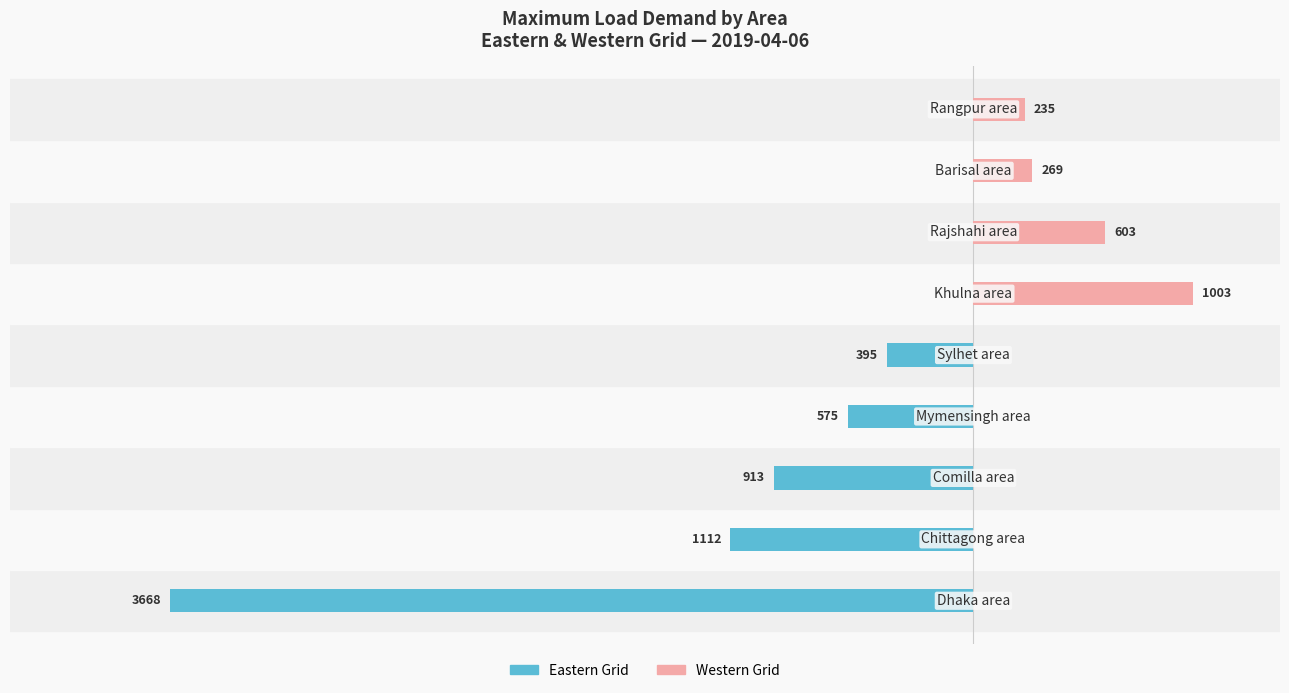

Between 3 and 6, which series saw the biggest shift?

Western Grid